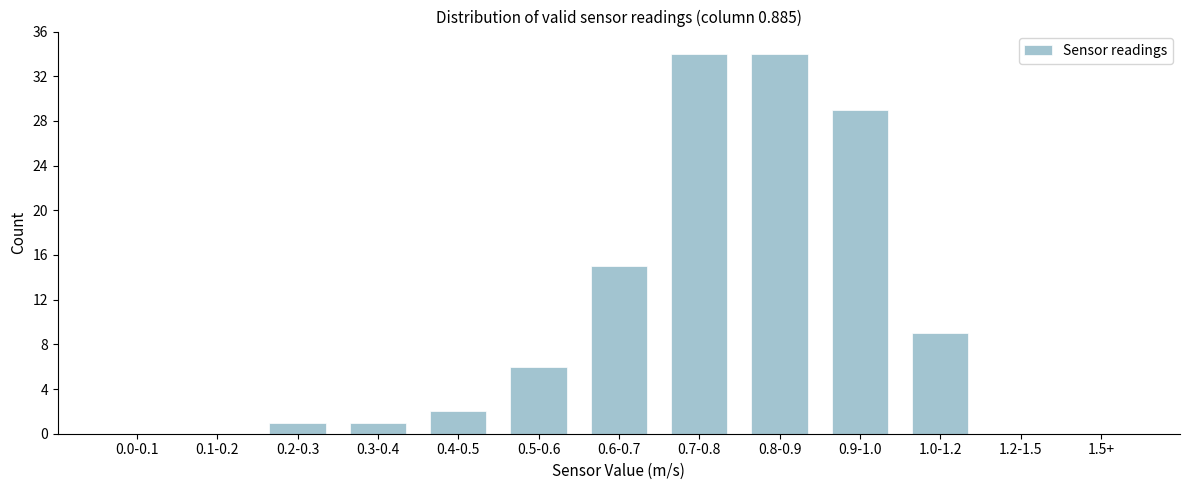

Reading right to left, list all the values displayed in this chart.

1.5+=0	1.2-1.5=0	1.0-1.2=9	0.9-1.0=29	0.8-0.9=34	0.7-0.8=34	0.6-0.7=15	0.5-0.6=6	0.4-0.5=2	0.3-0.4=1	0.2-0.3=1	0.1-0.2=0	0.0-0.1=0